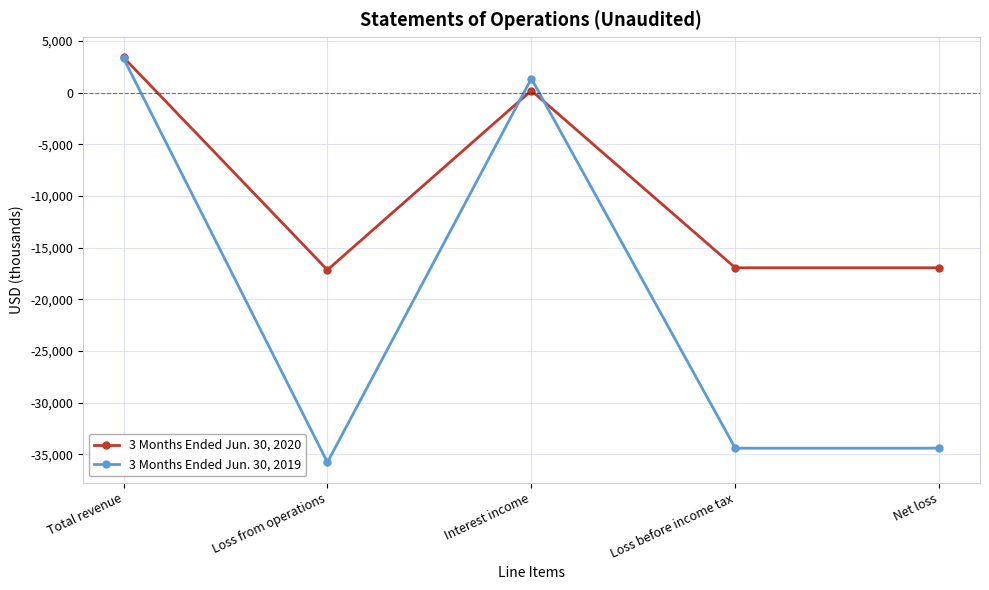

How many data points does each series have?

5